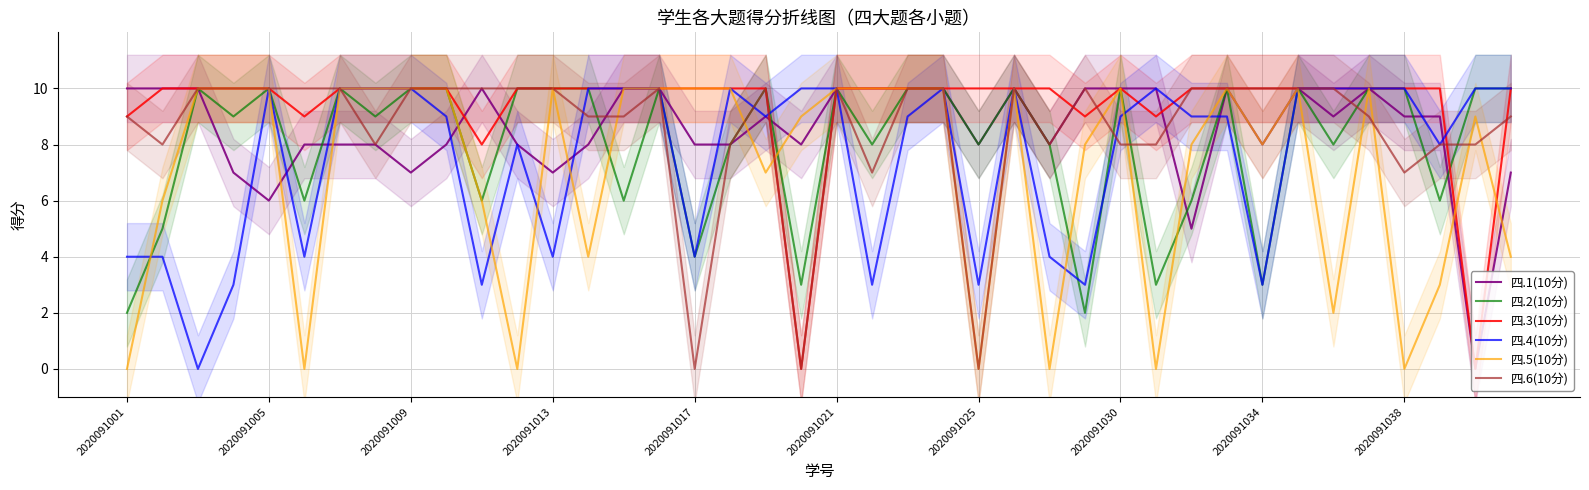

Reading left to right, what are all the values shown in this chart?

四.1(10分): 10	10	10	7	6	8	8	8	7	8	10	8	7	8	10	10	8	8	9	8	10	10	10	10	8	10	8	10	10	10	5	10	8	10	9	10	9	9	0	7
四.2(10分): 2	5	10	9	10	6	10	9	10	10	6	10	10	10	6	10	4	8	10	3	10	8	10	10	8	10	8	2	10	3	6	10	3	10	8	10	10	6	10	10
四.3(10分): 9	10	10	10	10	9	10	10	10	10	8	10	10	10	10	10	10	10	10	0	10	10	10	10	10	10	10	9	10	9	10	10	10	10	10	10	10	10	0	10
四.4(10分): 4	4	0	3	10	4	10	10	10	9	3	8	4	10	10	10	4	10	9	10	10	3	9	10	3	10	4	3	9	10	9	9	3	10	10	10	10	8	10	10
四.5(10分): 0	6	10	10	10	0	10	10	10	10	6	0	10	4	10	10	10	10	7	9	10	10	10	10	0	10	0	8	10	0	8	10	8	10	2	10	0	3	9	4
四.6(10分): 9	8	10	10	10	10	10	8	10	10	10	10	10	9	9	10	0	8	10	0	10	7	10	10	0	10	8	10	8	8	10	10	10	10	10	9	7	8	8	9